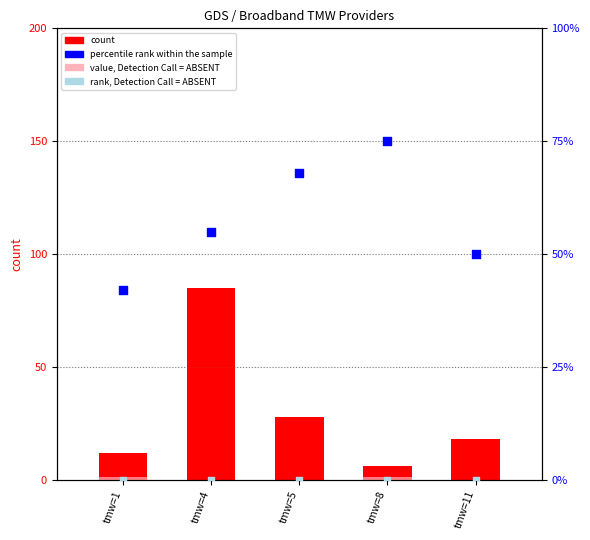

Which series has the largest total across all categories?

percentile rank within the sample